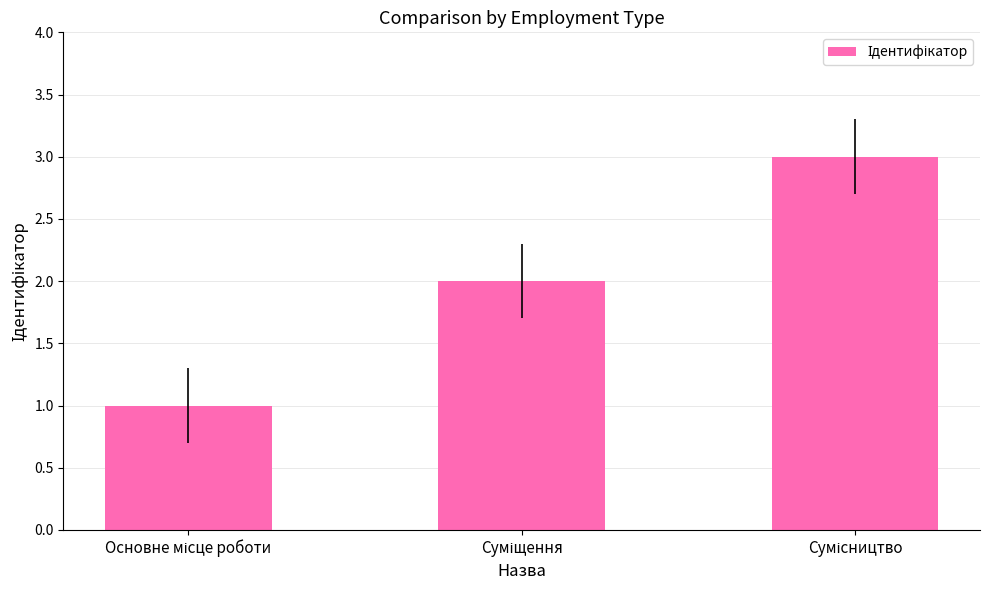

What is the sum of all values?

6